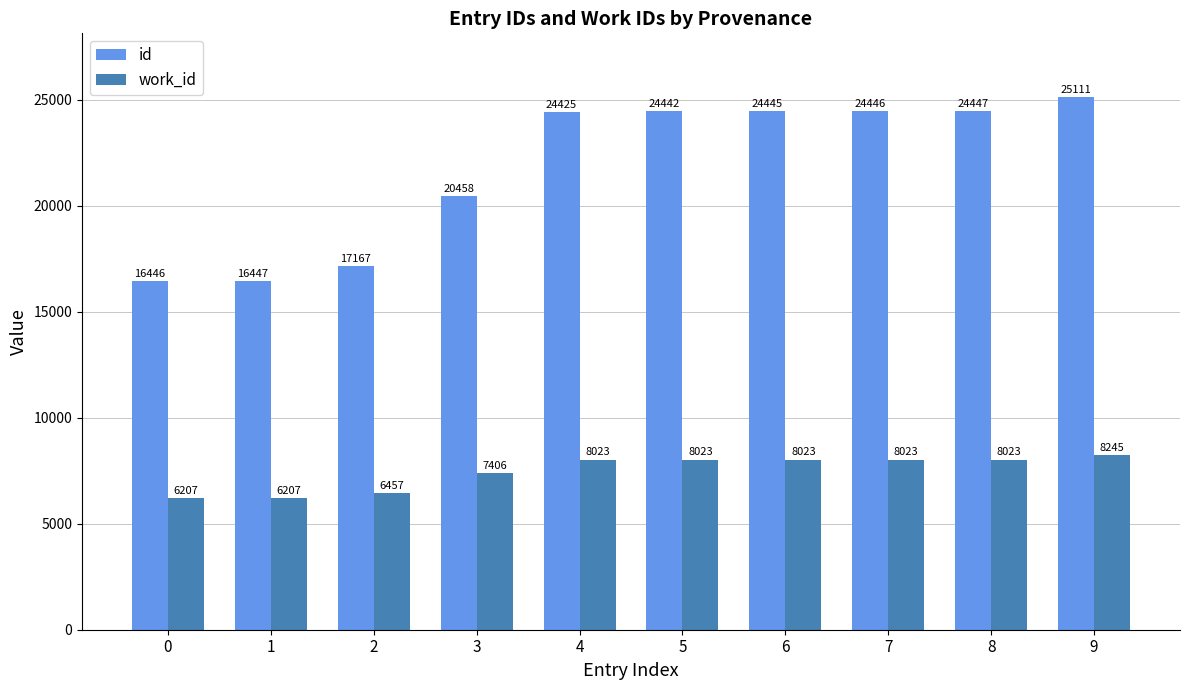

At which category is the sum across all series the highest?

9